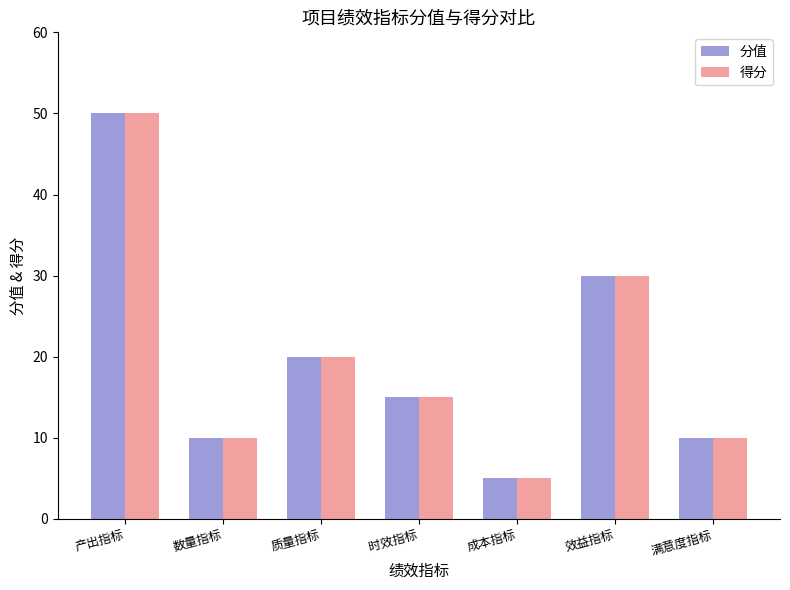

Count the number of data series in this chart.

2